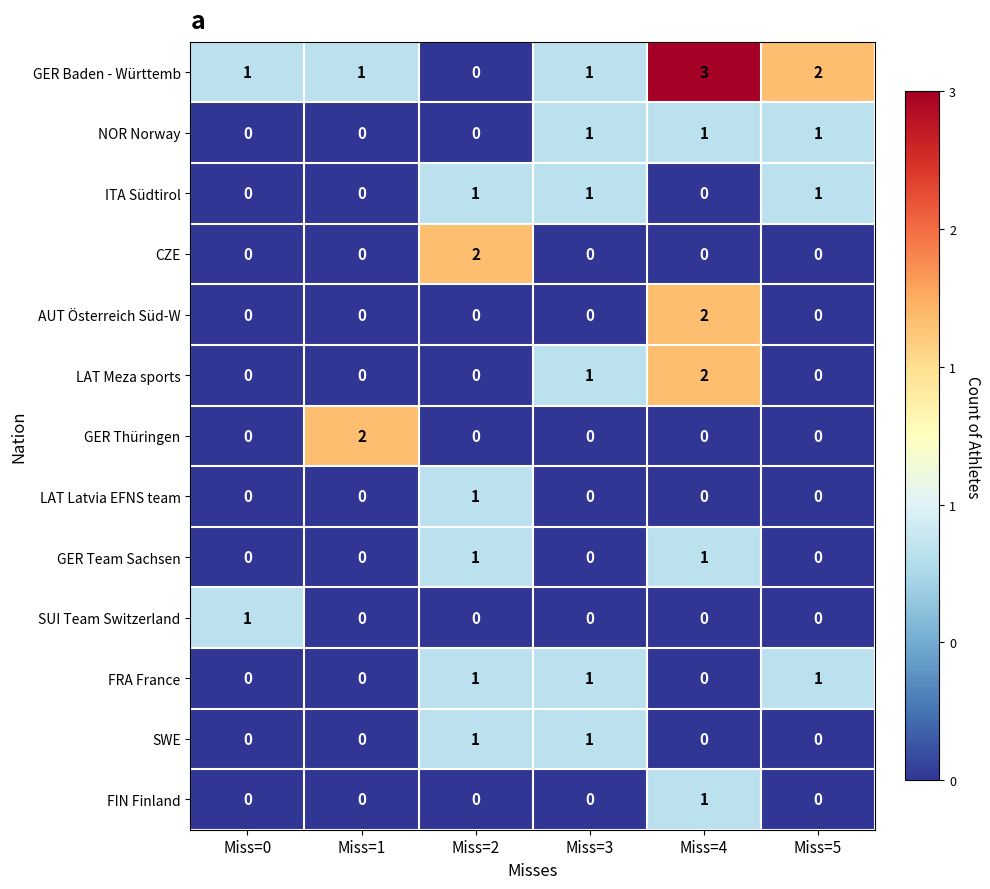

At which category is the sum across all series the highest?

Miss=4